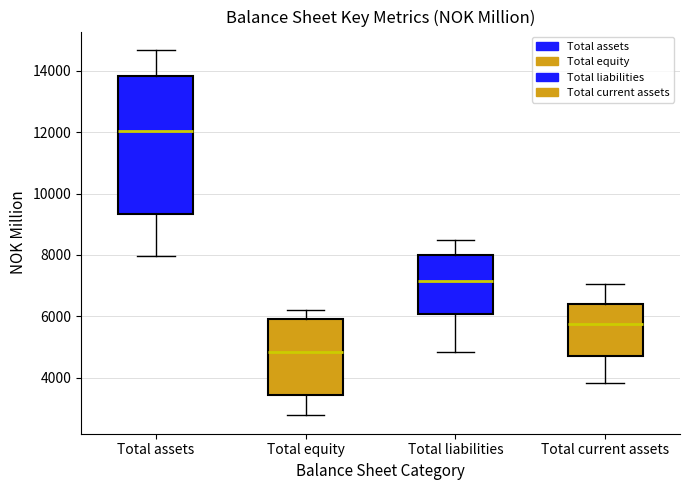

Reading left to right, transcribe this box plot: for each box, give where its median line is, the range the box spans, and where its two whiskers end, as read against the y-axis. The values are not printed on the chart, so give them approximately, as read against the axis.

Total assets: median 12000, box 9400 to 13800, whiskers 8000 to 14600
Total equity: median 4800, box 3400 to 6000, whiskers 2800 to 6200
Total liabilities: median 7200, box 6000 to 8000, whiskers 4800 to 8400
Total current assets: median 5800, box 4800 to 6400, whiskers 3800 to 7000